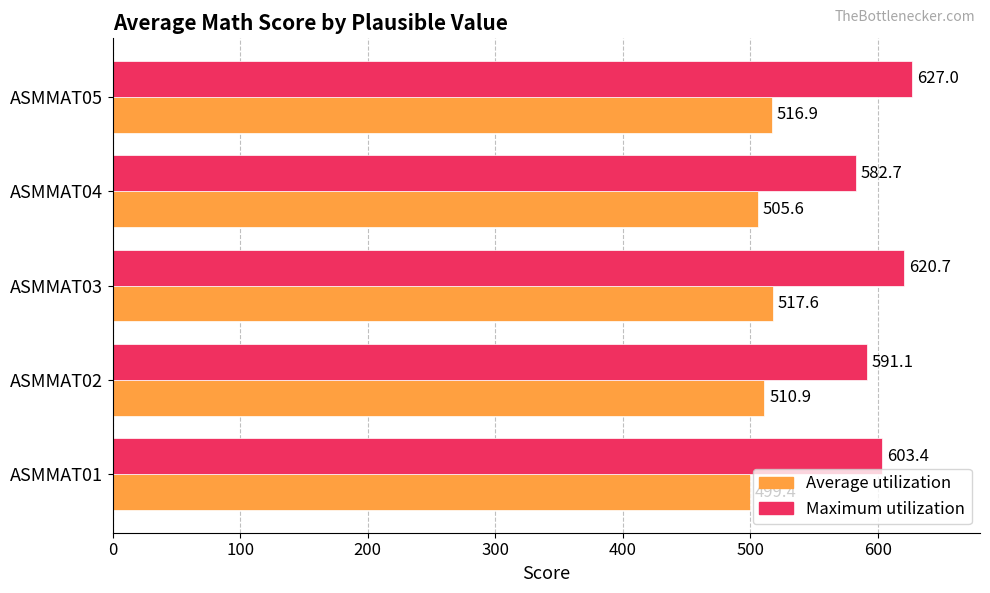

What is the difference between the maximum and minimum values in the Maximum utilization series?

44.3